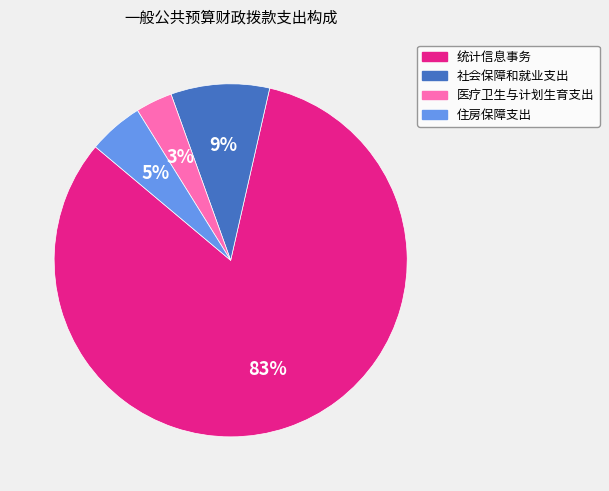

Does 统计信息事务 represent more than half of the total?

Yes